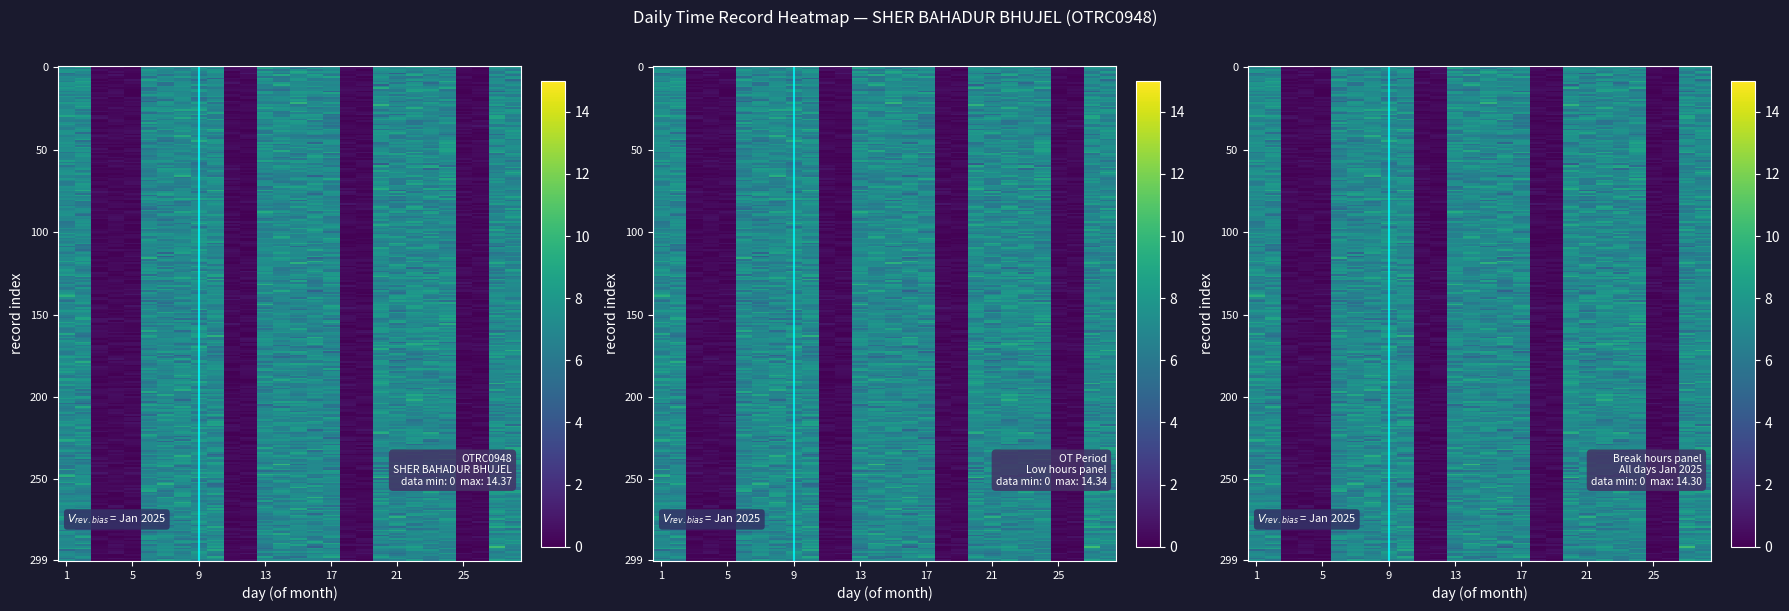

The 2 series shows 8.3 at 15. True or false?

False